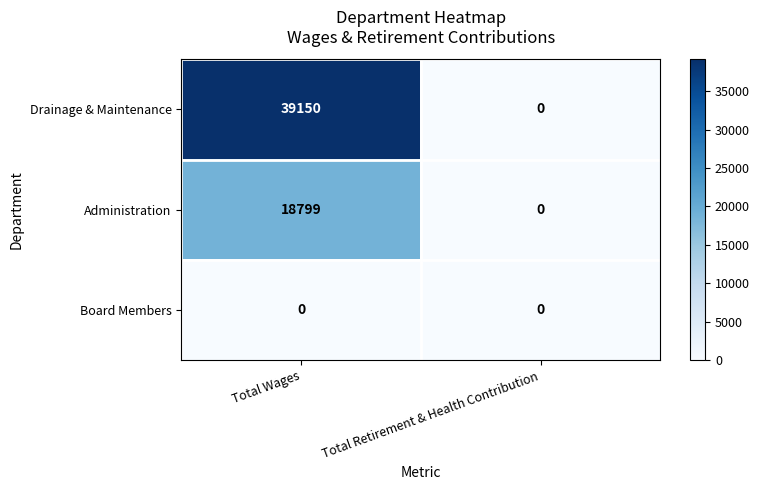

Reading right to left, extract all data points from this chart.

Drainage & Maintenance: 0	39150
Administration: 0	18799
Board Members: 0	0